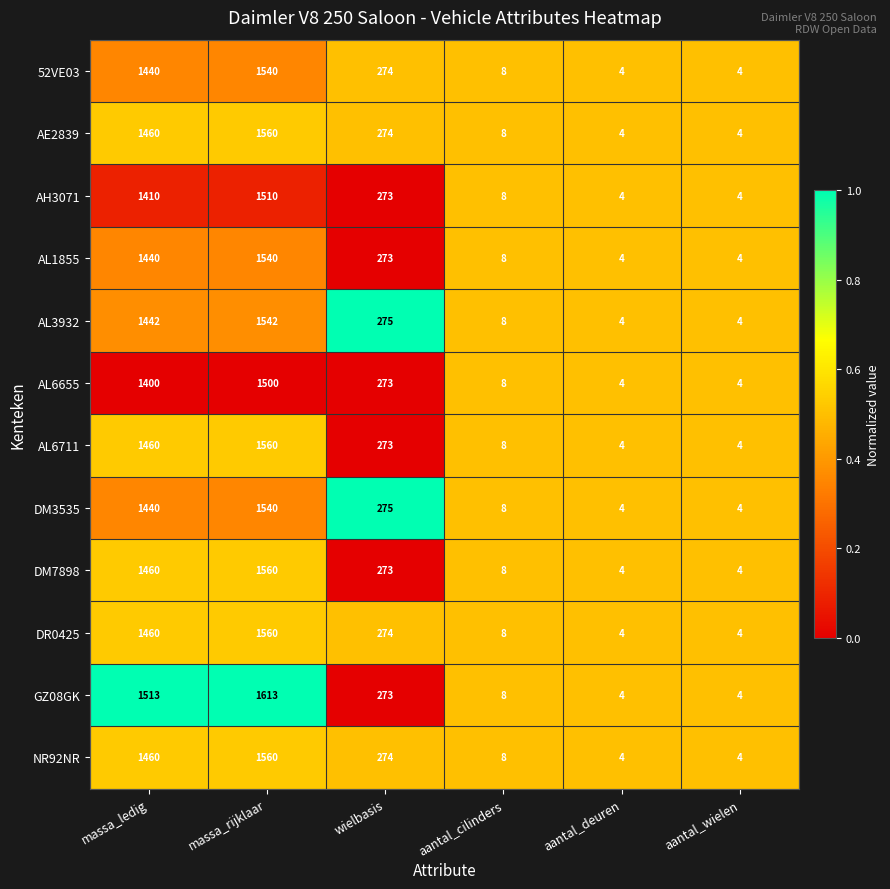

At which category is the sum across all series the highest?

massa_rijklaar